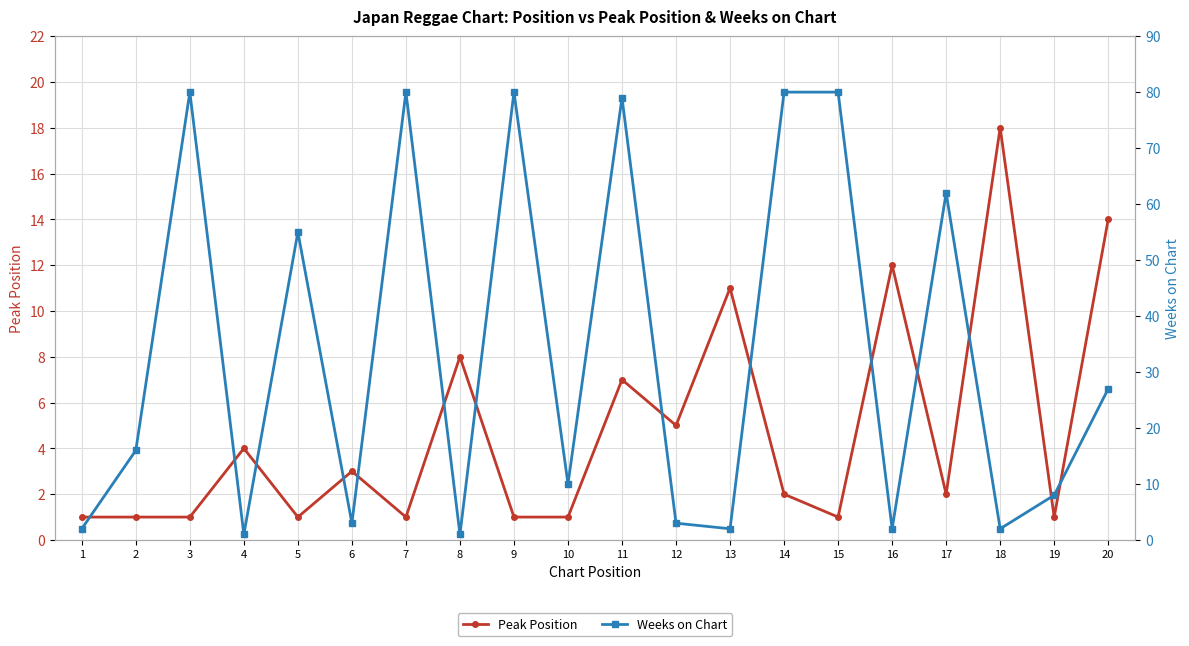

At which category does Weeks on Chart reach its first local valley?

4